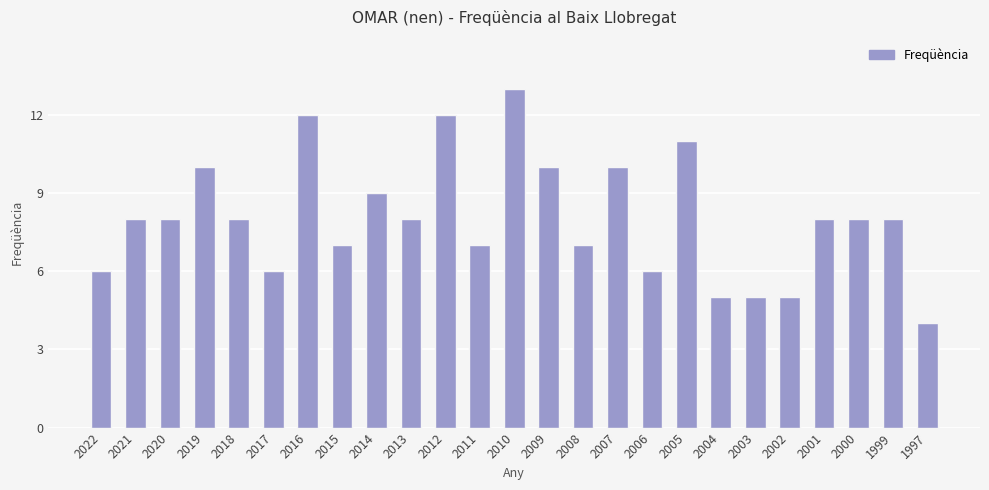

What is the change in value from 2007 to 1999?

-2